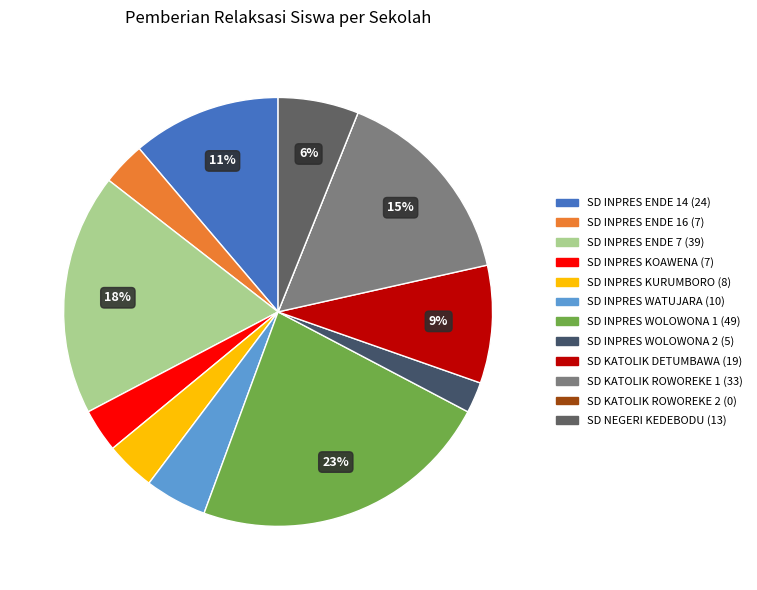

What is the change in value from SD INPRES ENDE 16 to SD INPRES WATUJARA?

+3